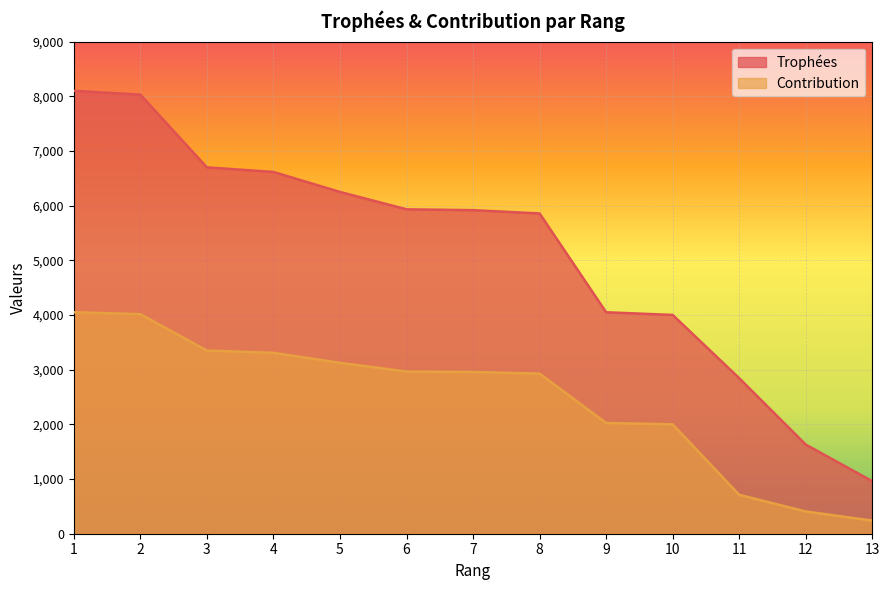

Does the chart display data point markers on the line(s)?

No